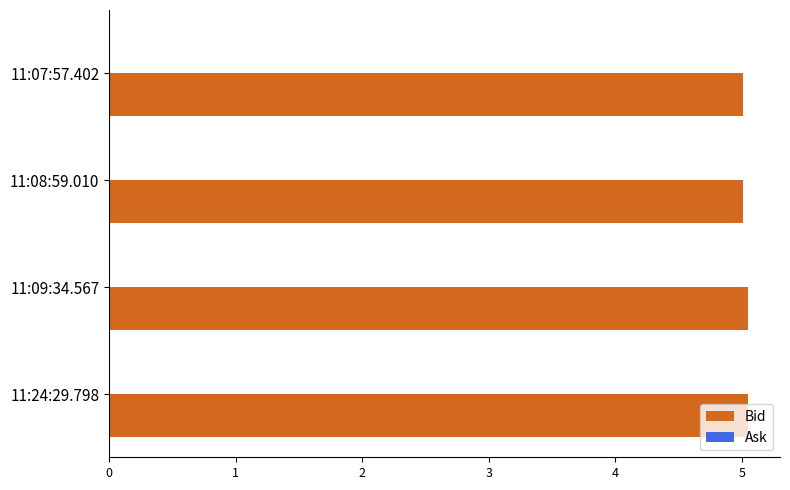

What is the smallest value displayed?

5.0